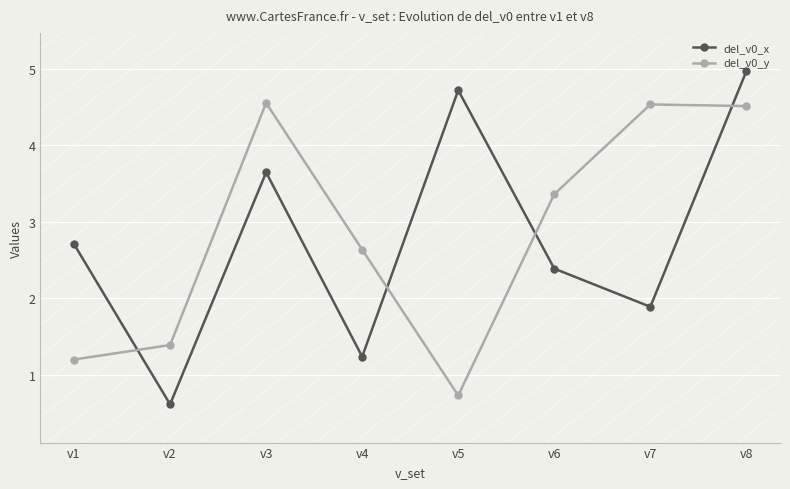

In del_v0_y, how many points are lower than both neighbors (excluding endpoints)?

1